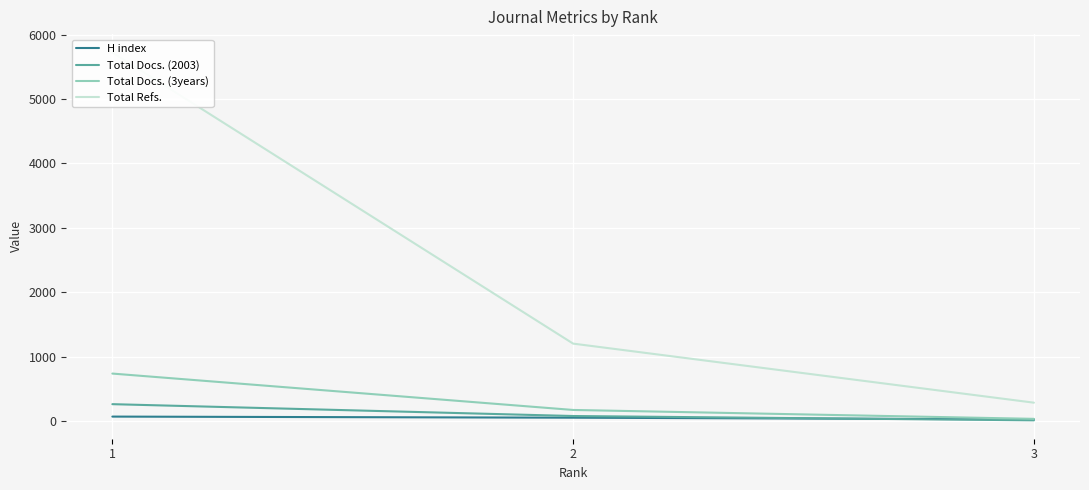

What is the difference between the Total Refs. values at 3 and 2?

917